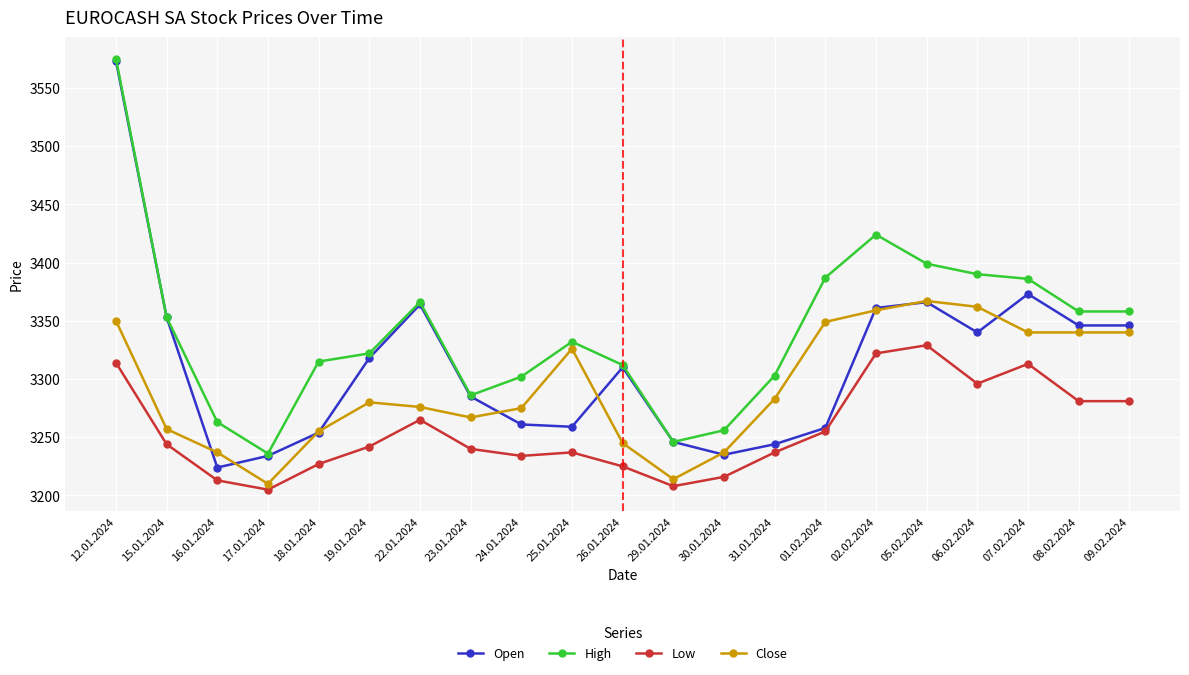

Where is the first local minimum for High?

17.01.2024